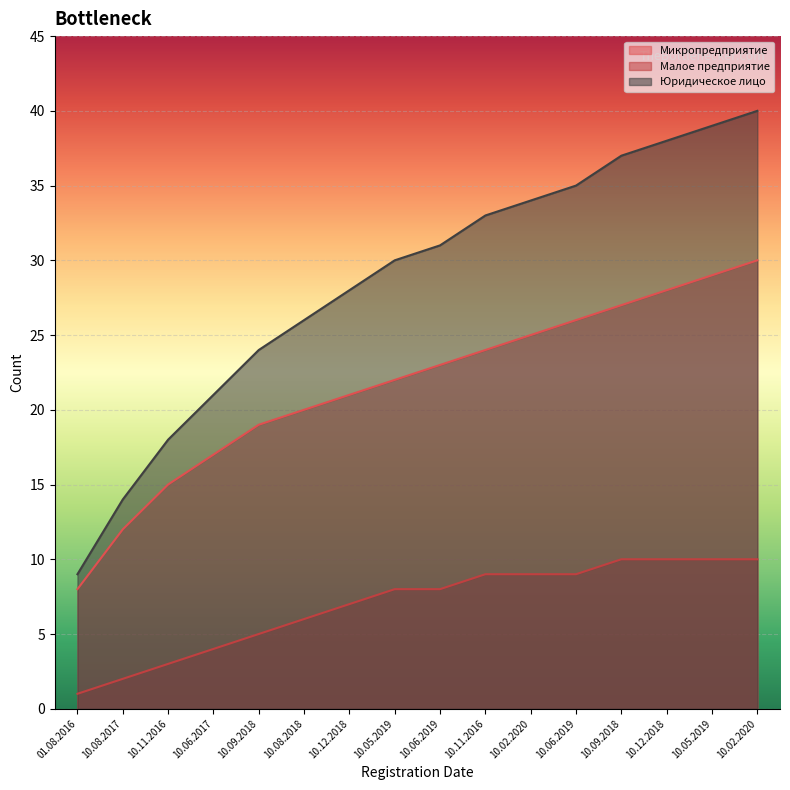

True or false: Микропредприятие has more than 0 points higher than both neighbors.

False